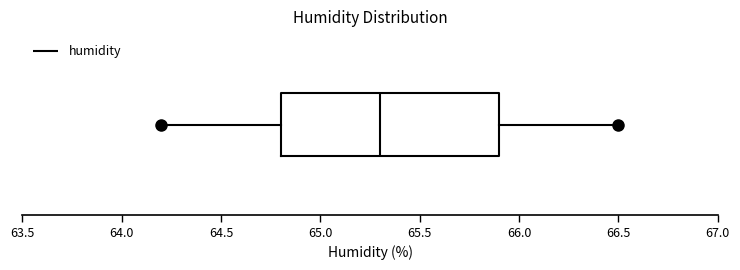

Transcribe this box plot: give where the median line is, the range the box spans, and where the two whiskers end, as read against the x-axis. The values are not printed on the chart, so give them approximately, as read against the axis.

median 65.3, box 64.8 to 65.9, whiskers 64.2 to 66.5